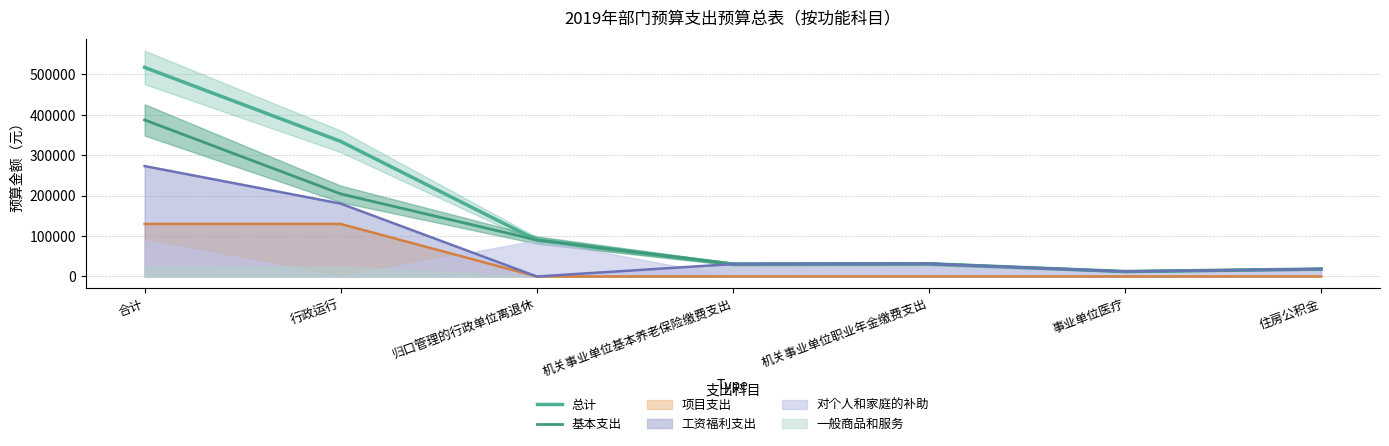

At how many categories does at least one series exceed 250355?

2